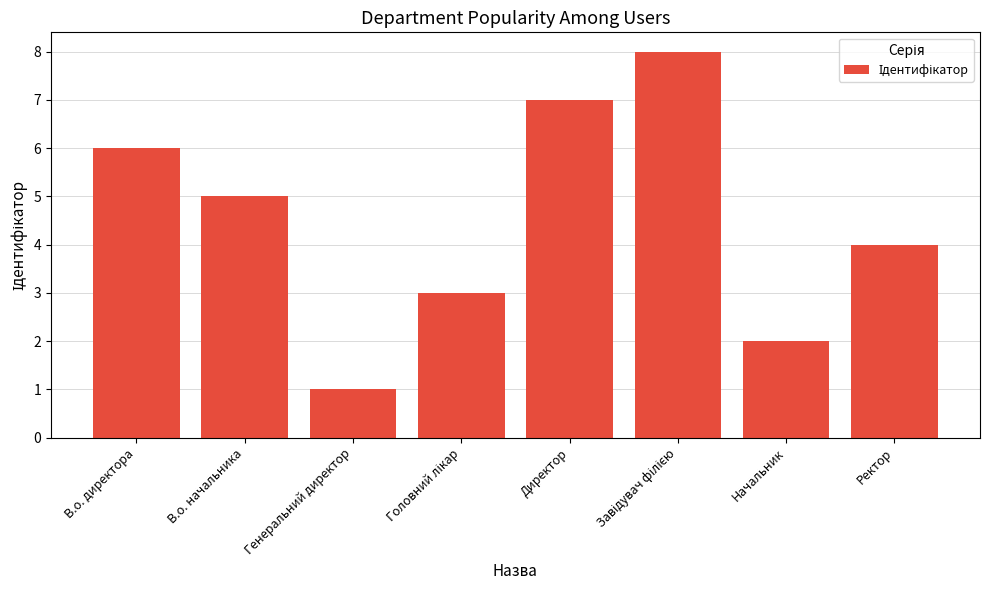

Reading left to right, list all the values displayed in this chart.

6	5	1	3	7	8	2	4